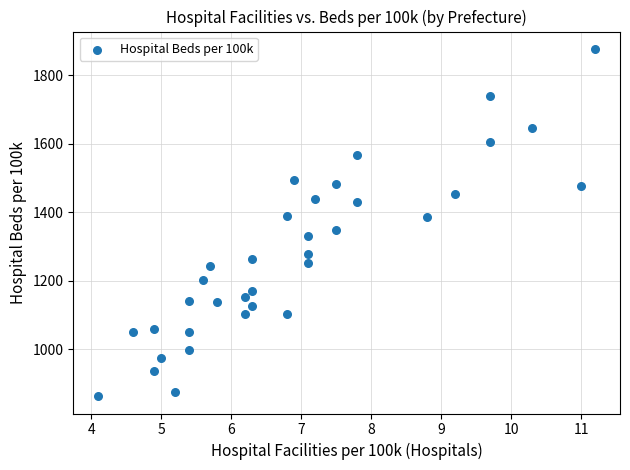

What is the range of X values (max minus min)?

7.1